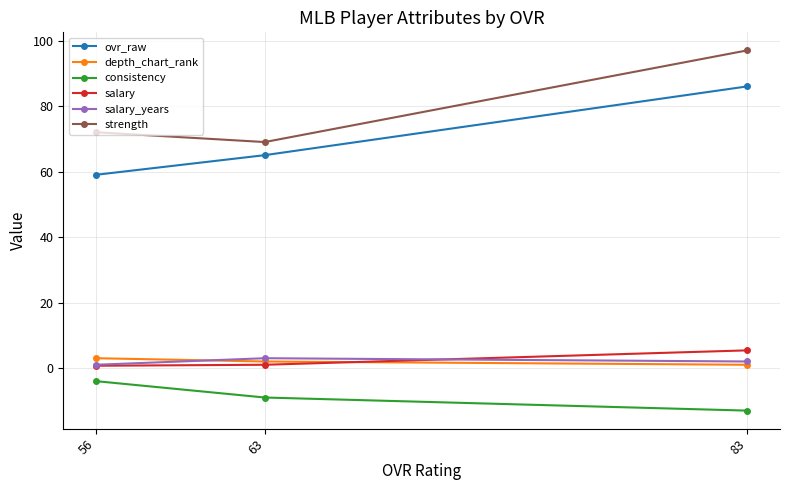

What is the difference between the depth_chart_rank values at 63 and 56?

1.0